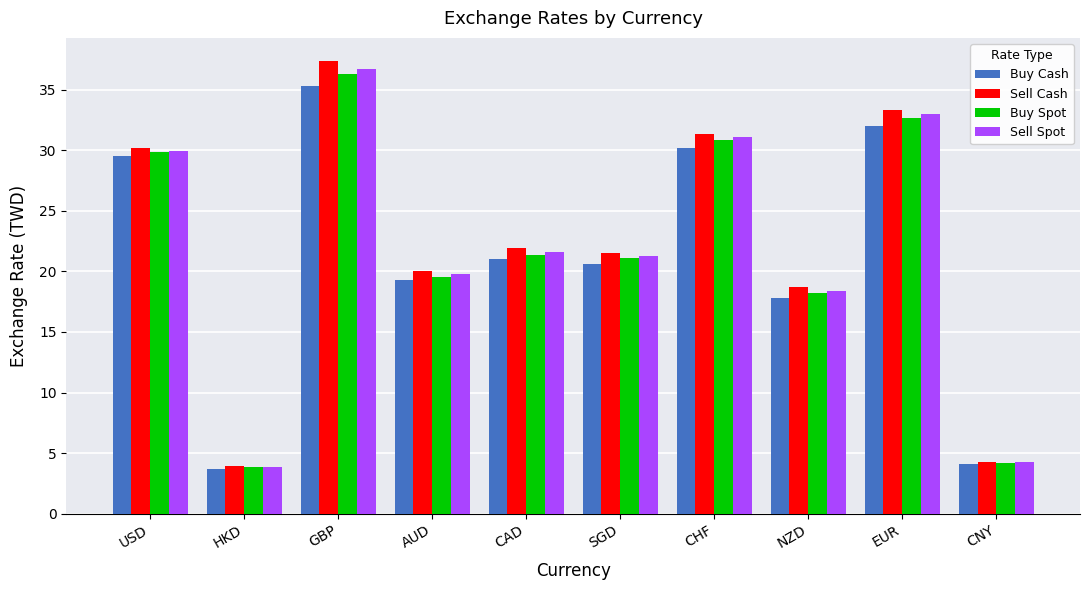

How many bars are there in each group?

4